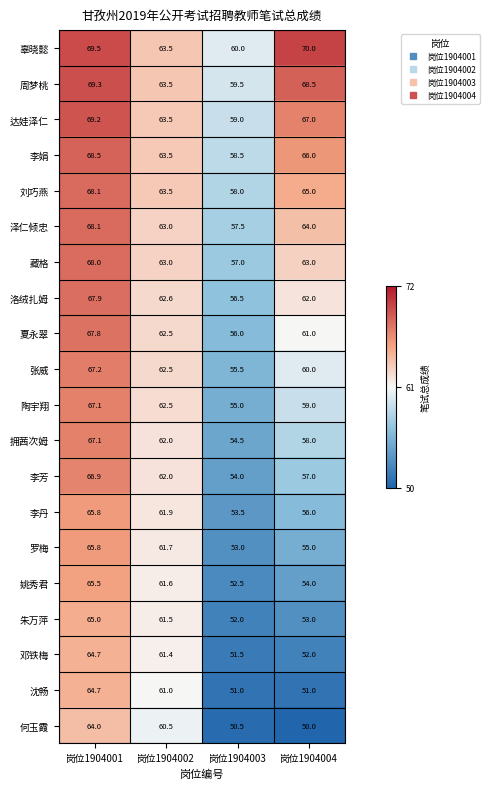

What is the sum of all 辜晓懿 values?

263.0